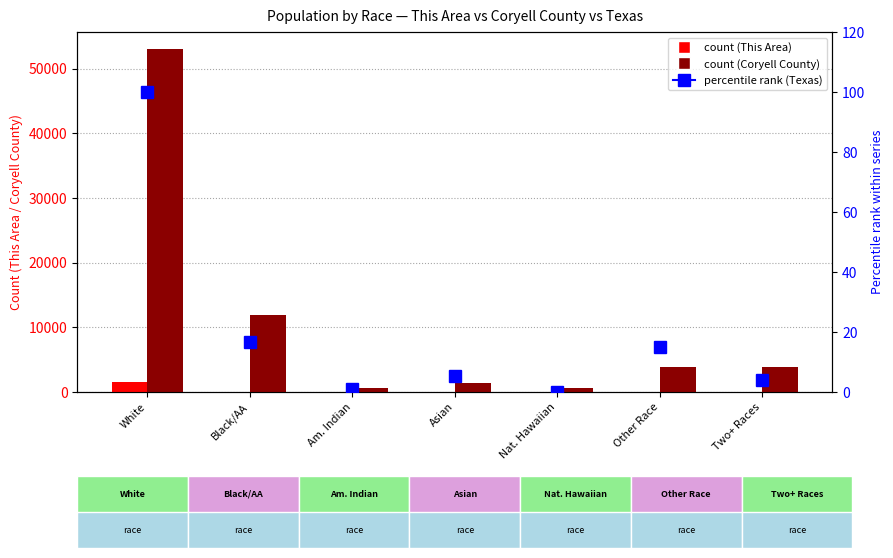

At which label does Coryell County first exceed 3807?

White